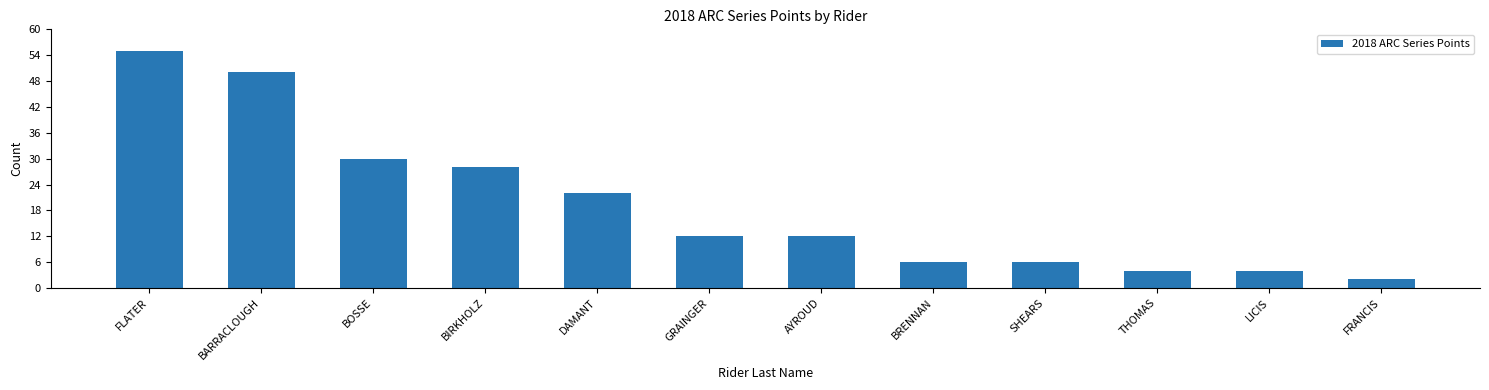

Count the number of categories in the chart.

12